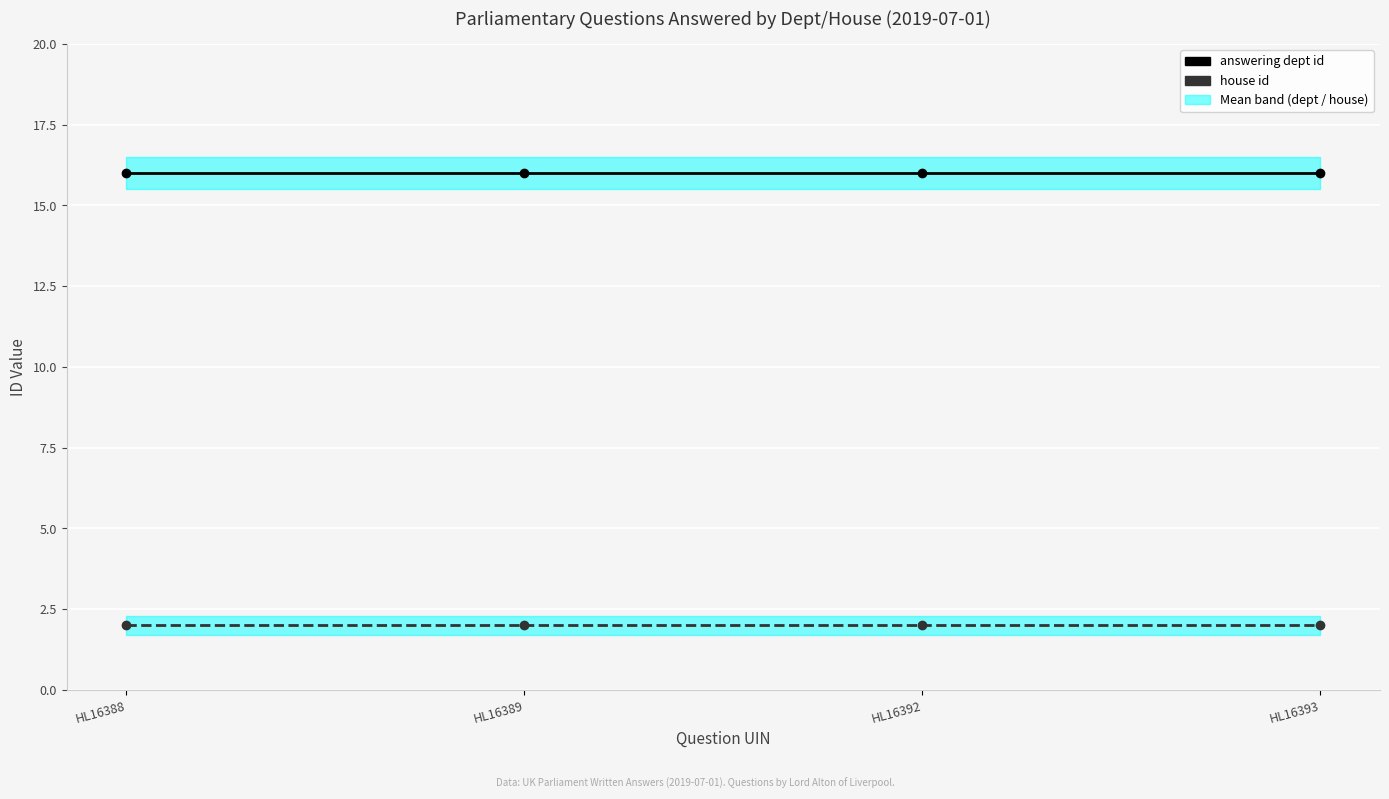

What is the total value across all series at HL16388?

18